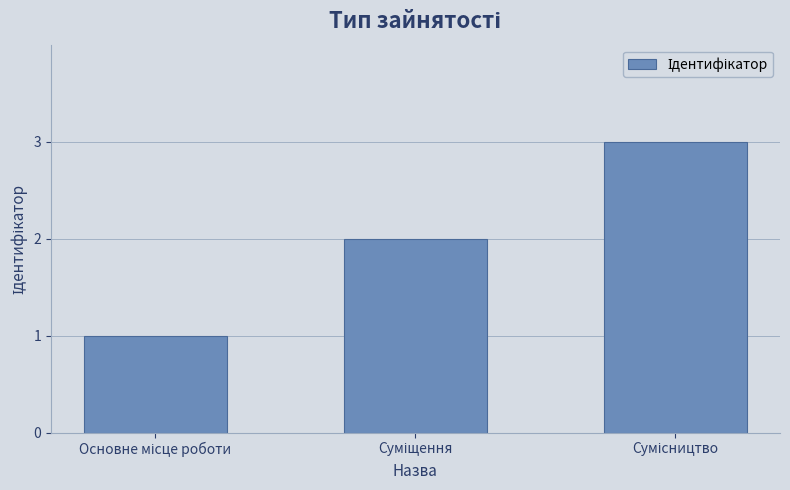

How many values are between 1 and 3?

3